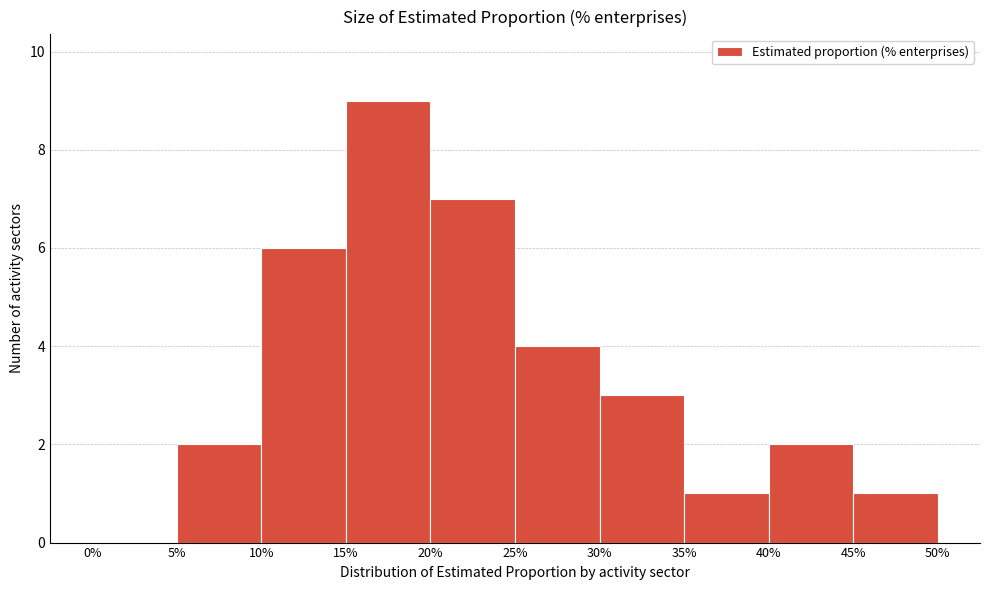

What is the height of the bar covering 25% to 30% on the x-axis? The values are not printed on the chart, so give them approximately, as read against the axis.

4